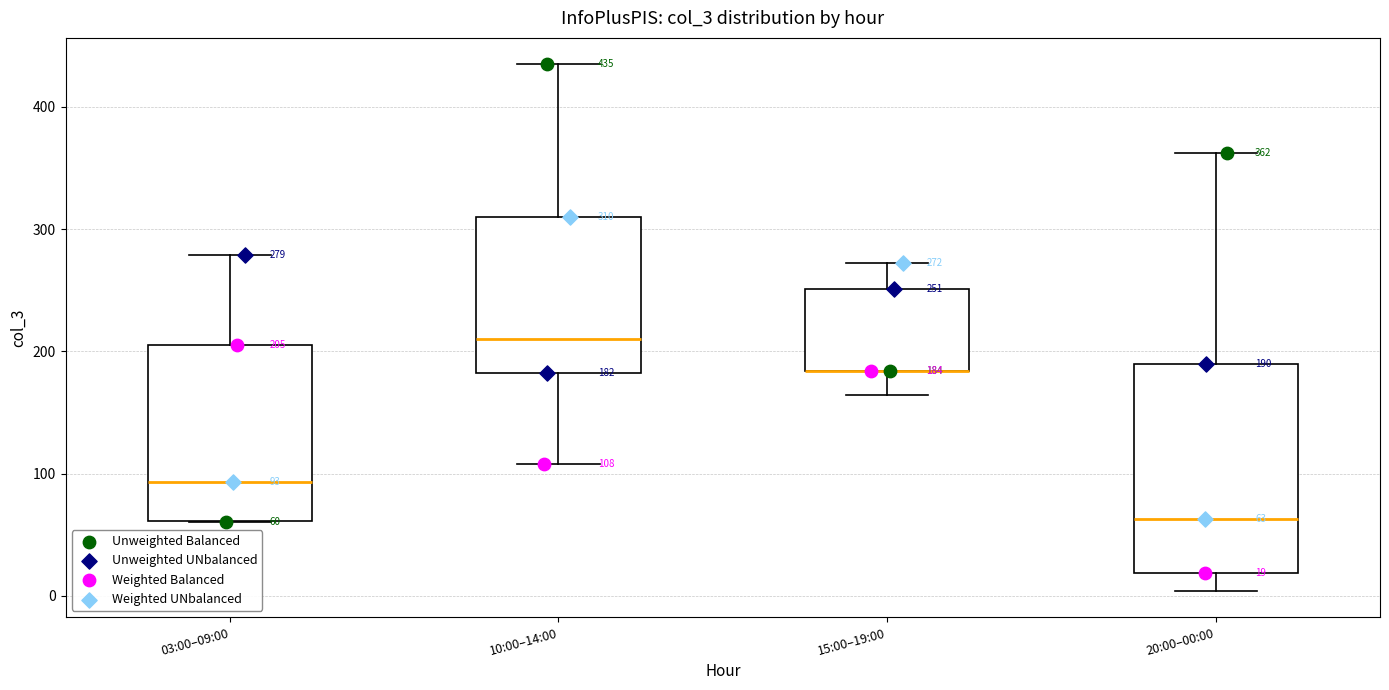

Which box is the tallest, from its lower edge to its upper edge?

20:00–00:00